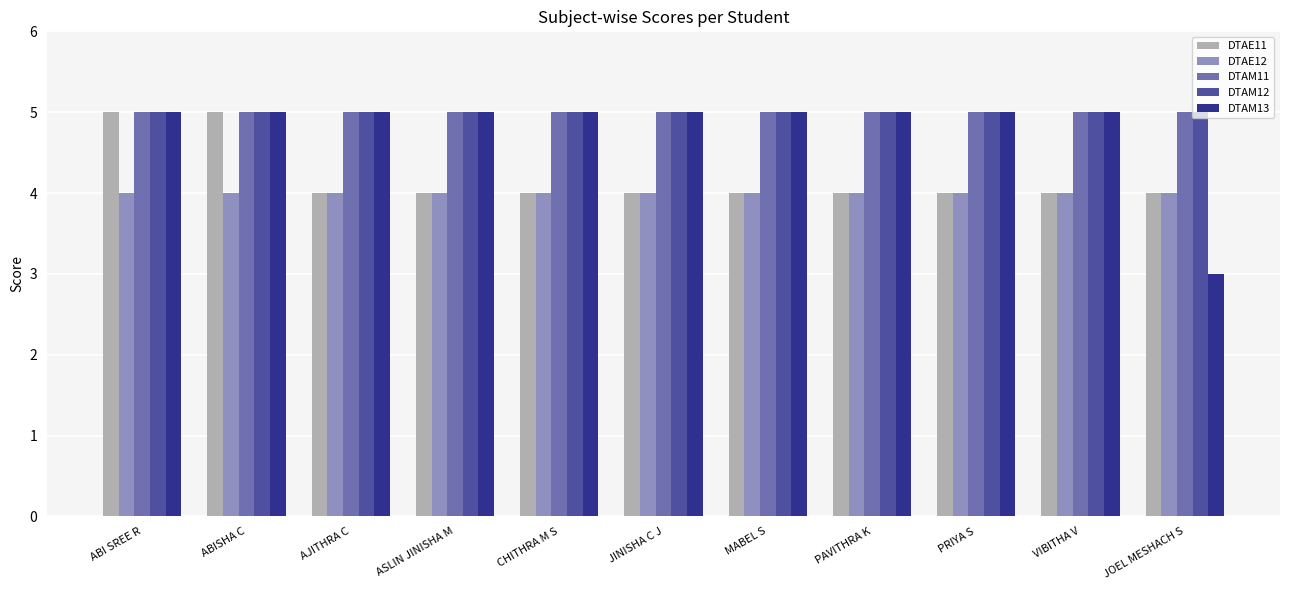

Which series has the widest spread of values?

DTAM13